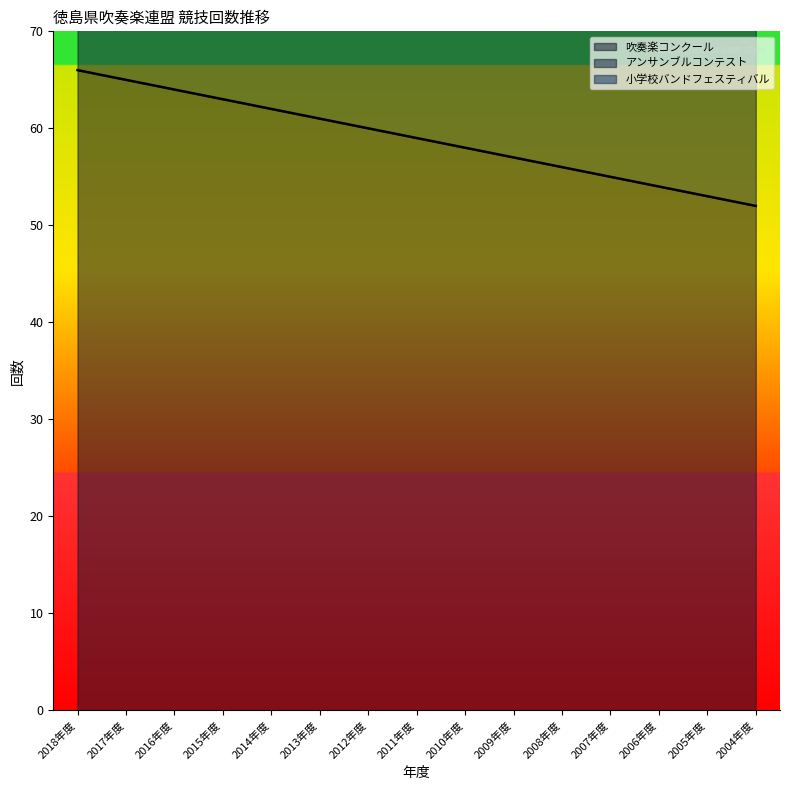

Where is 吹奏楽コンクール nearest to the value 59?

2011年度